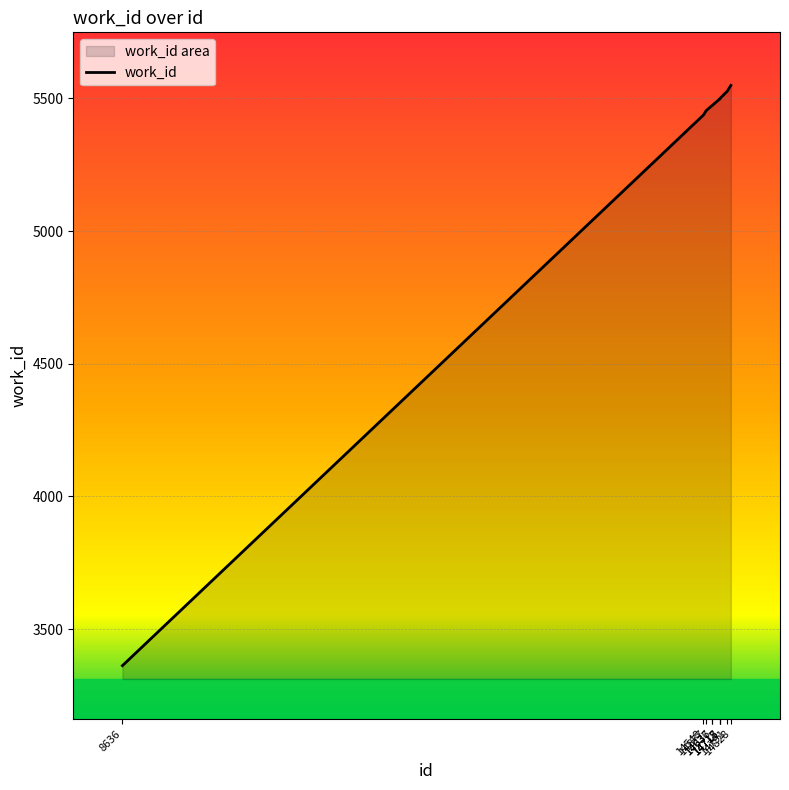

What is the average value?

5277